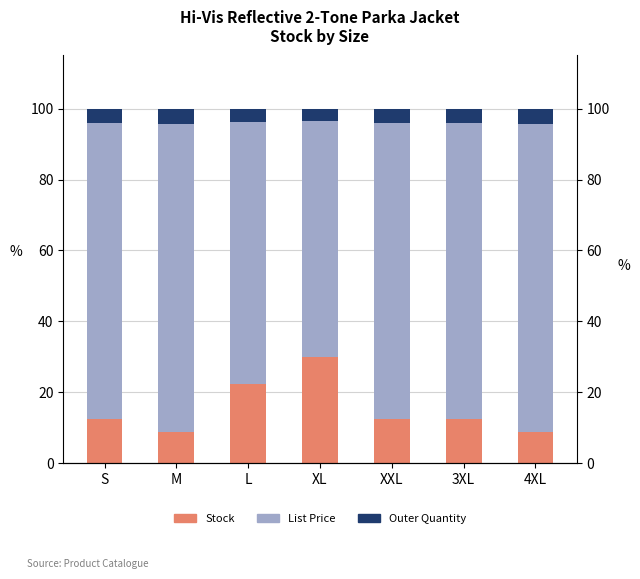

What position from the right is M?

6